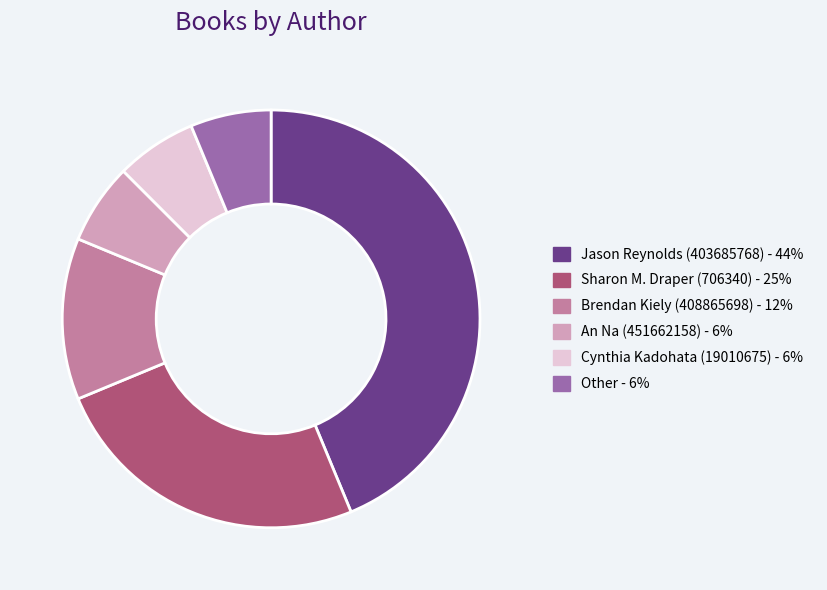

What is the ratio of the value at Other to the value at Brendan Kiely (408865698)?

0.5